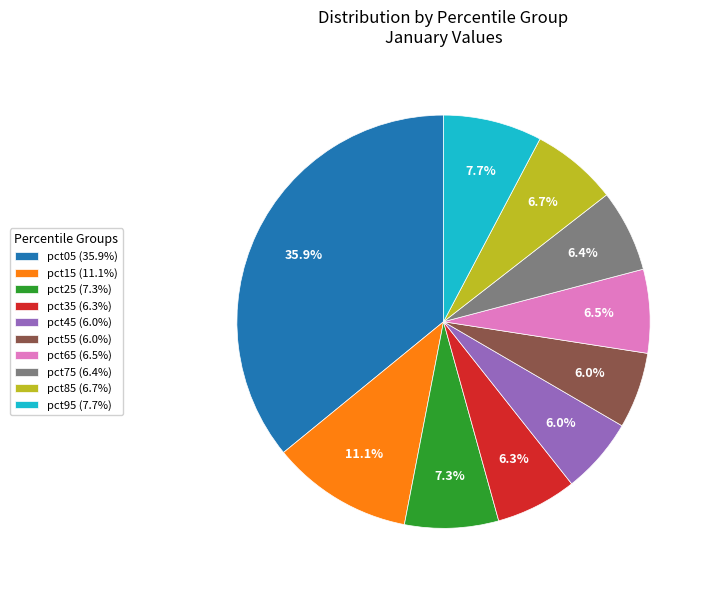

Is pct05 (35.9%) the majority of the pie?

No